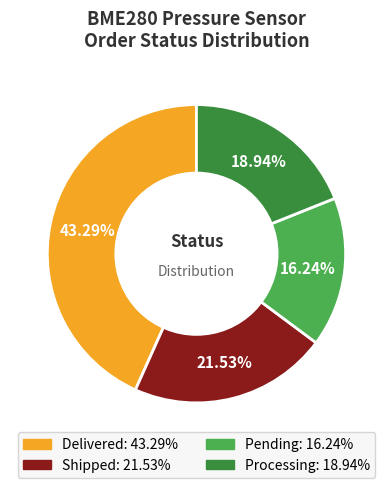

Does any single category account for the majority?

No